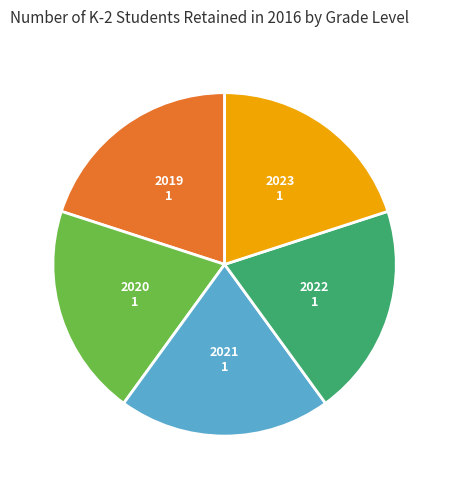

Is there a majority slice in this chart?

No